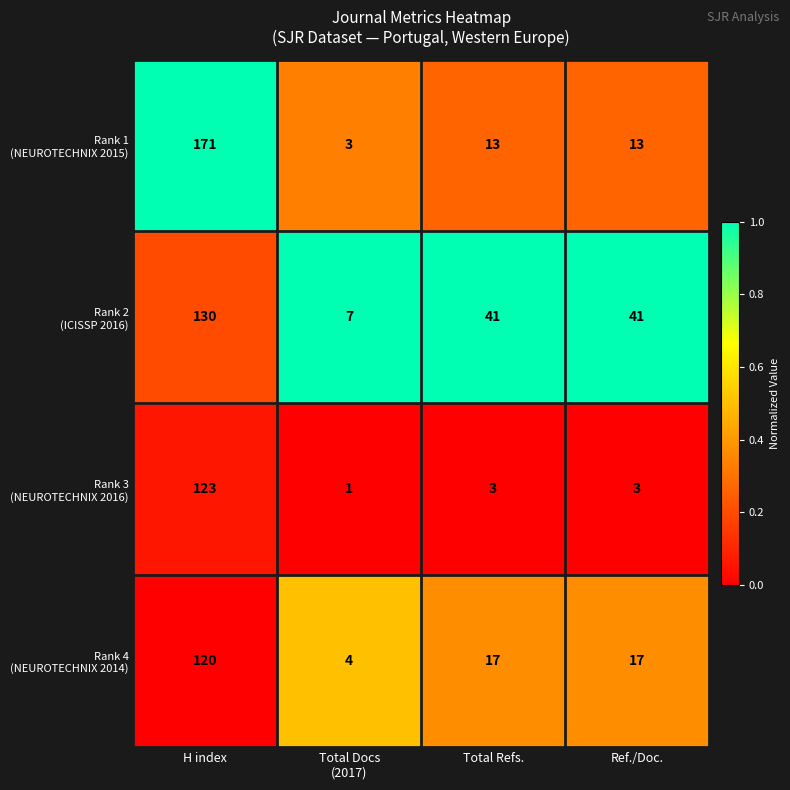

What is the total value across all series at Total Refs.?

74